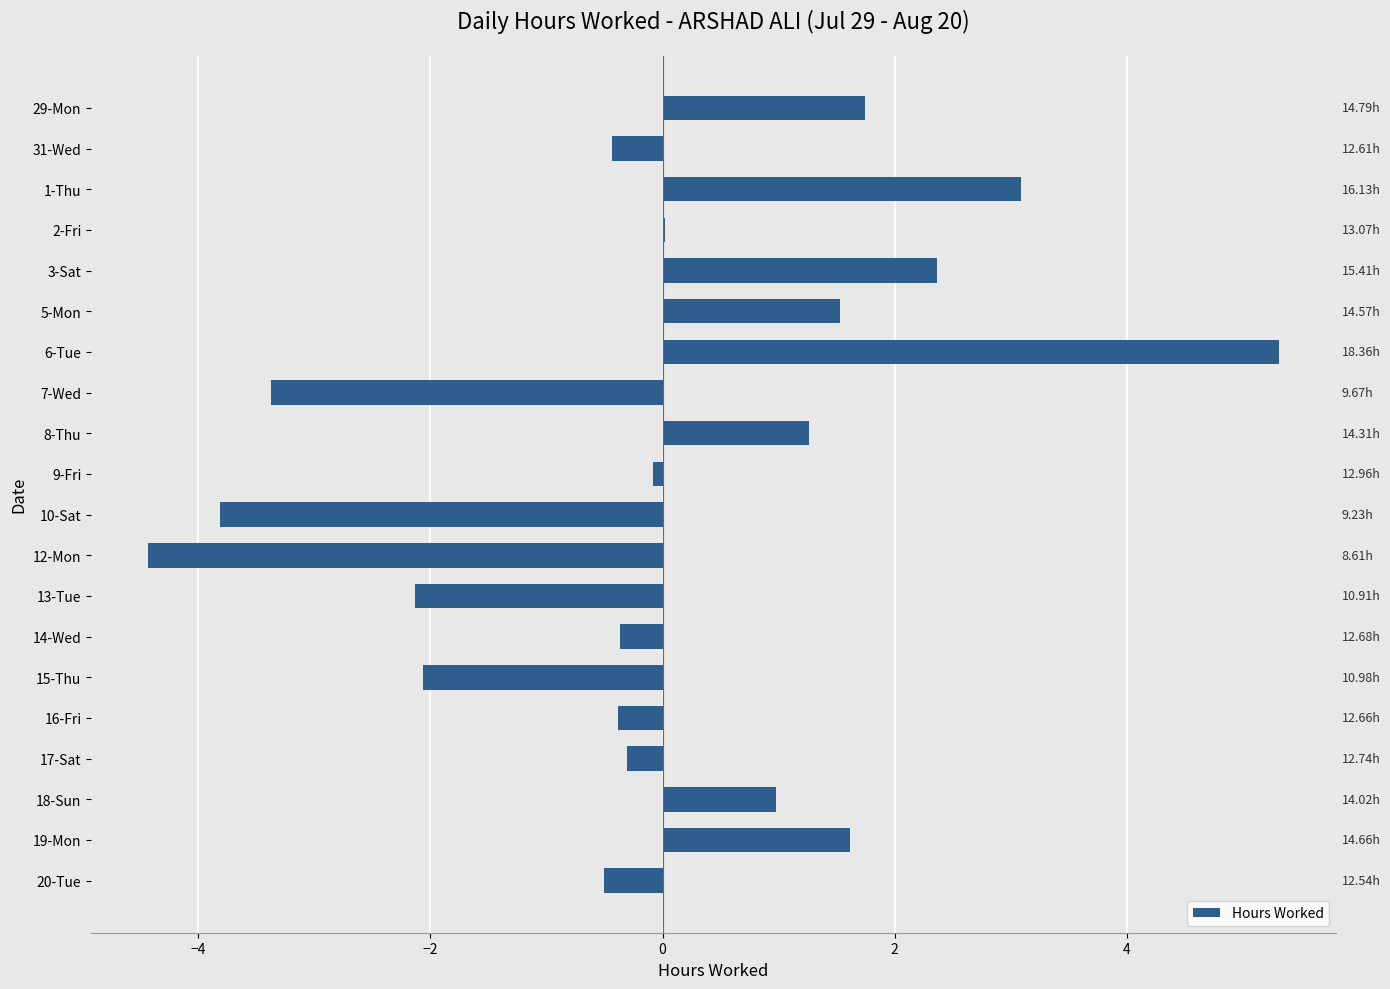

Which has a higher value, 8-Thu or 6-Tue?

6-Tue